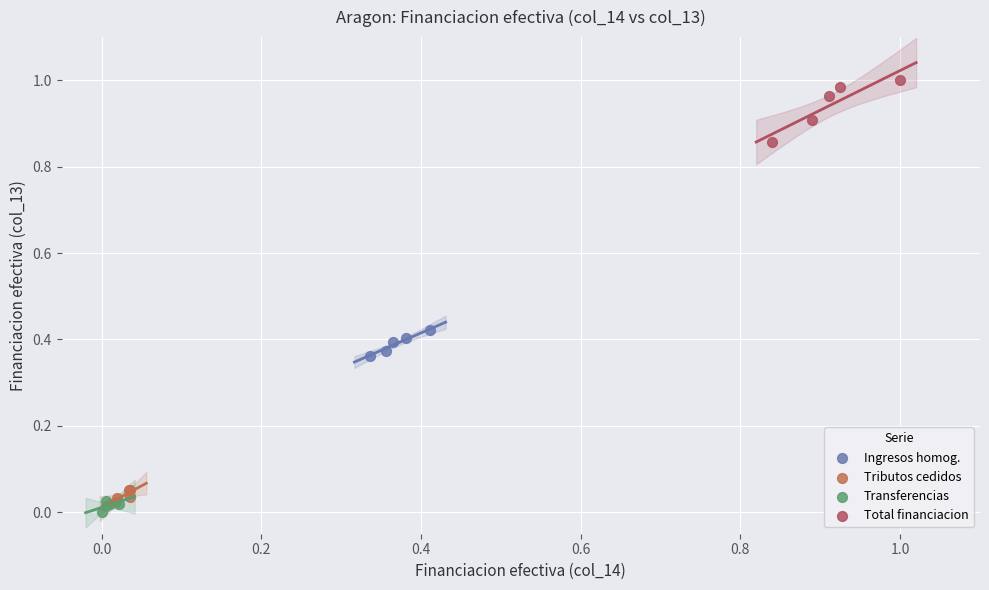

Which series has the largest Y range (max minus min)?

Total financiacion